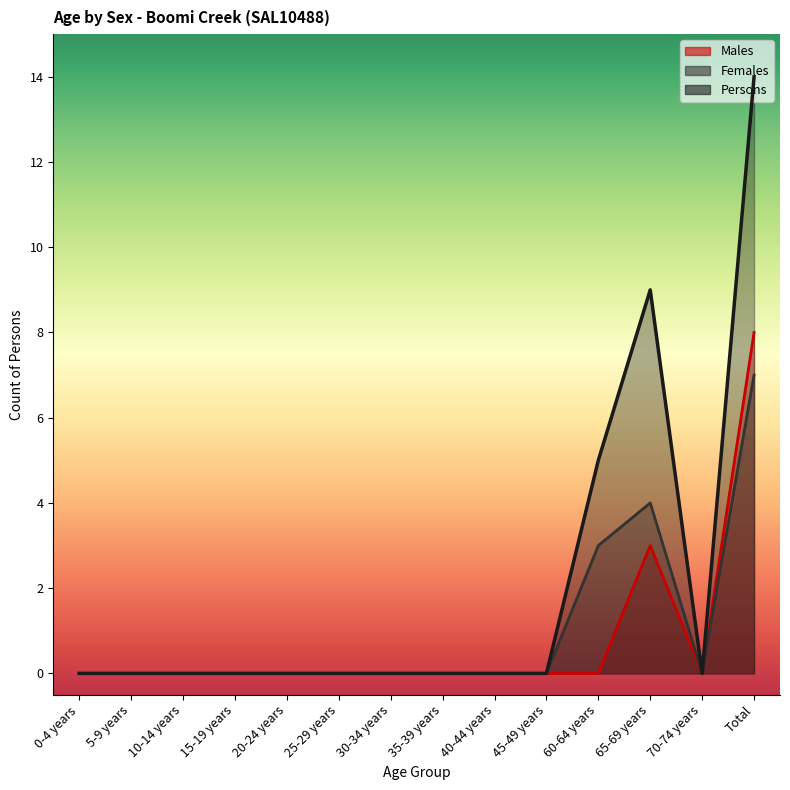

Between 5-9 years and 70-74 years, which is larger?

5-9 years